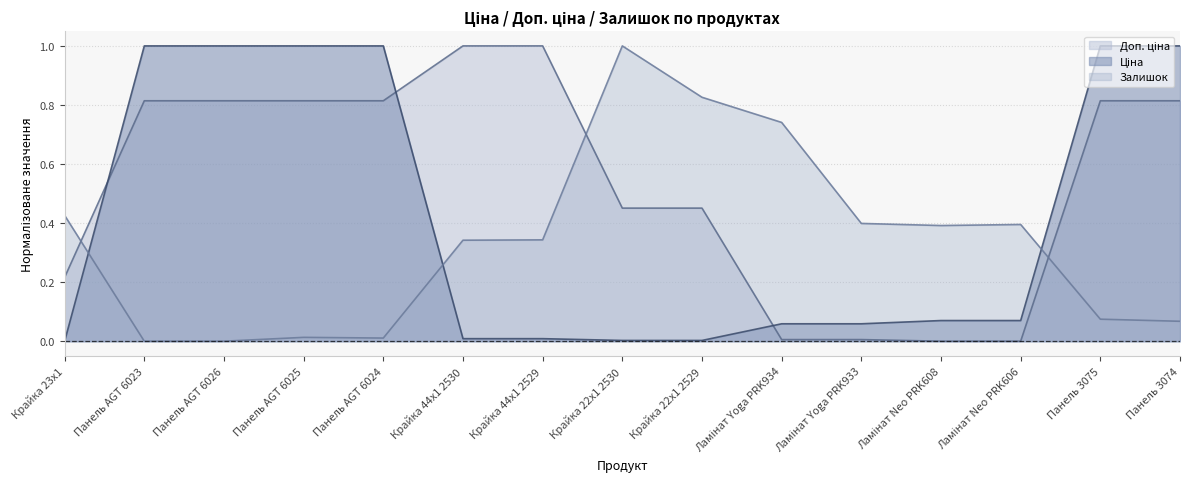

What is the total value across all series at Панель AGT 6023?

1.8